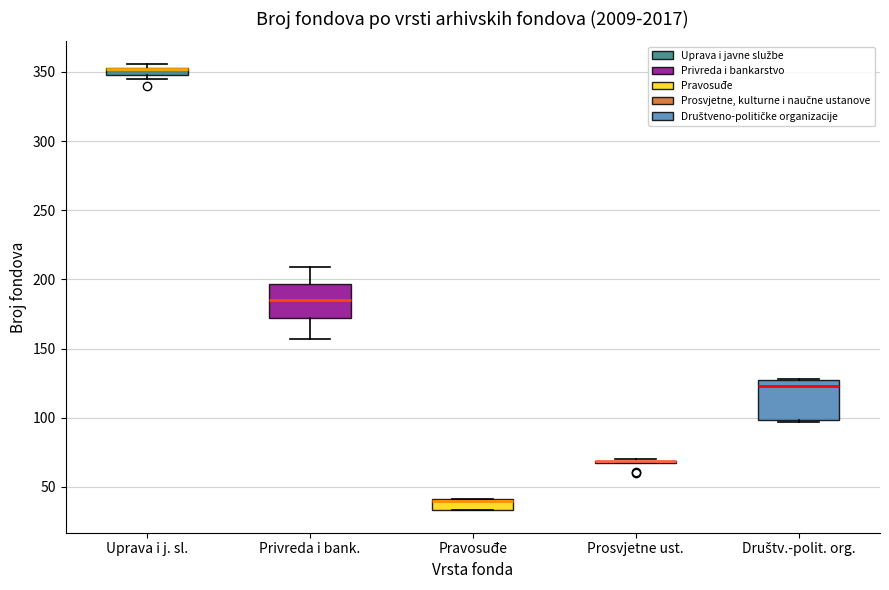

Where is the upper edge of the box for Pravosuđe on the y-axis? The values are not printed on the chart, so give them approximately, as read against the axis.

40